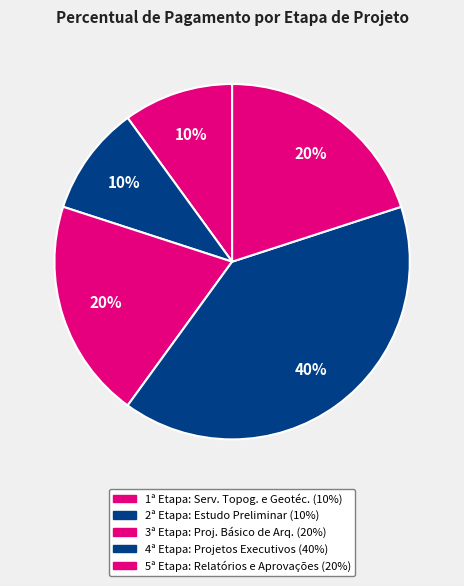

Count the number of slices in the pie.

5